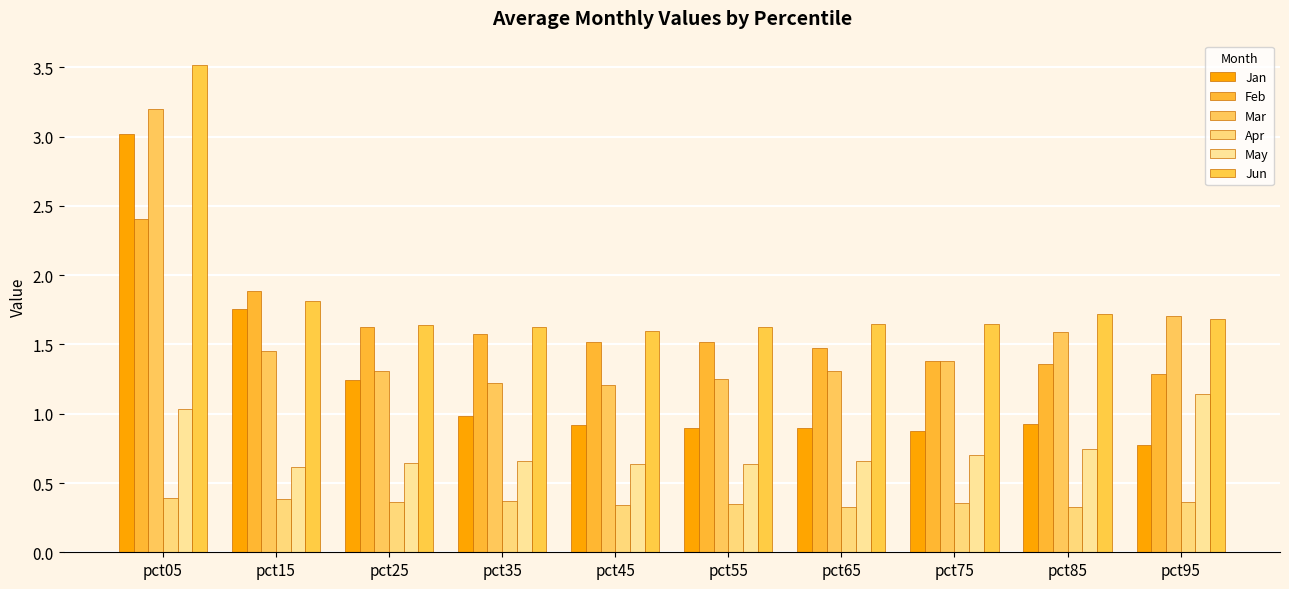

Between pct25 and pct85, which series saw the biggest shift?

Jan